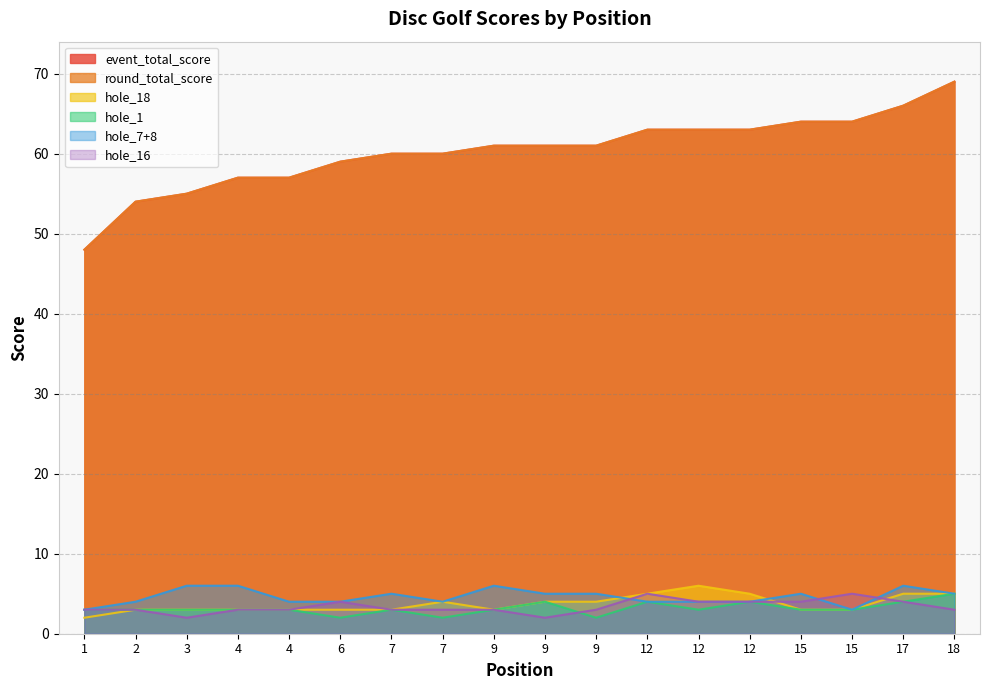

Which series has the widest spread of values?

event_total_score